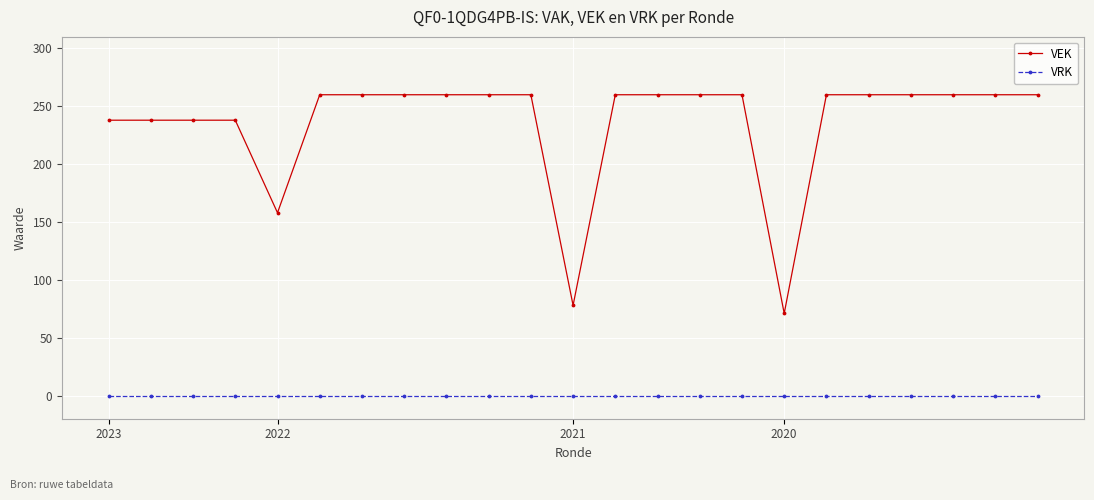

True or false: VRK and VEK cross at least once.

False